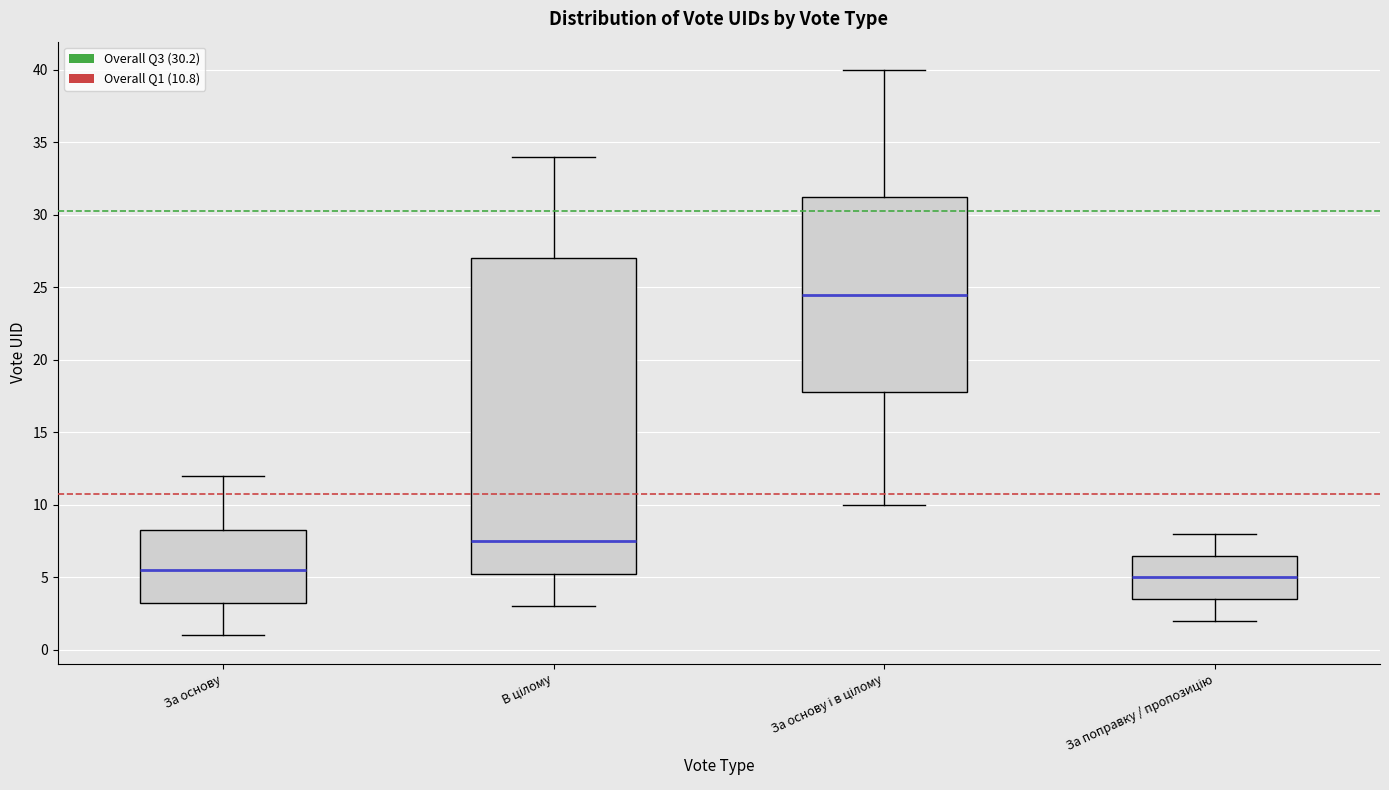

Which box is the tallest, from its lower edge to its upper edge?

В цілому